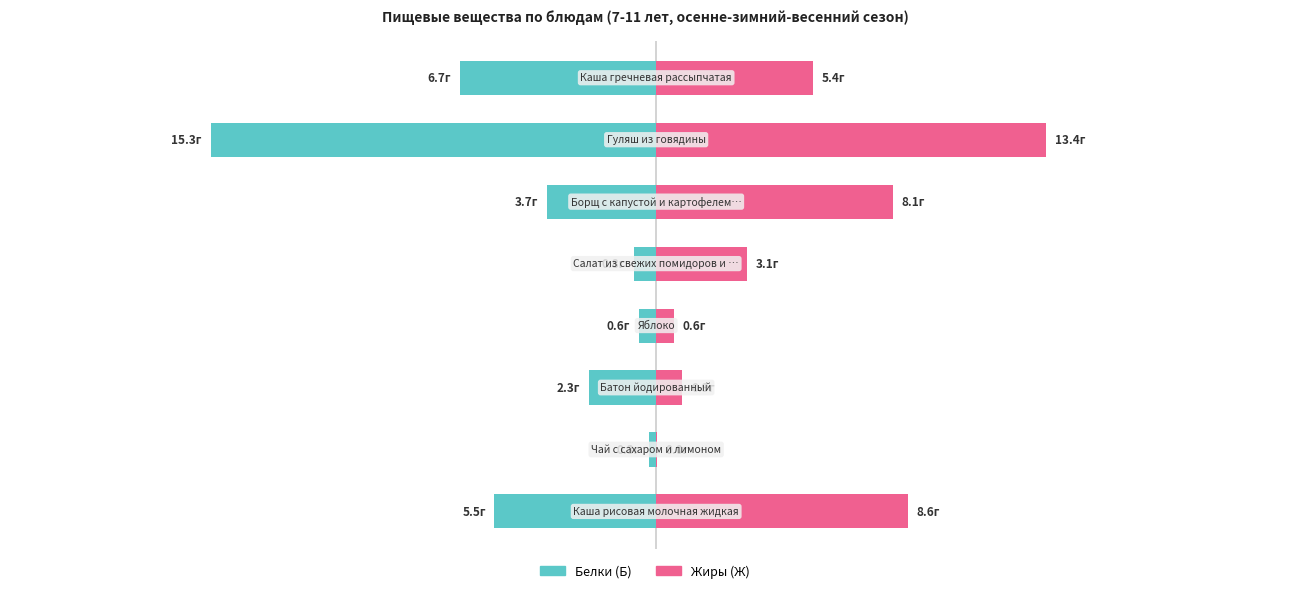

The value of Белки (Б) at 10 is -11.7. True or false?

False